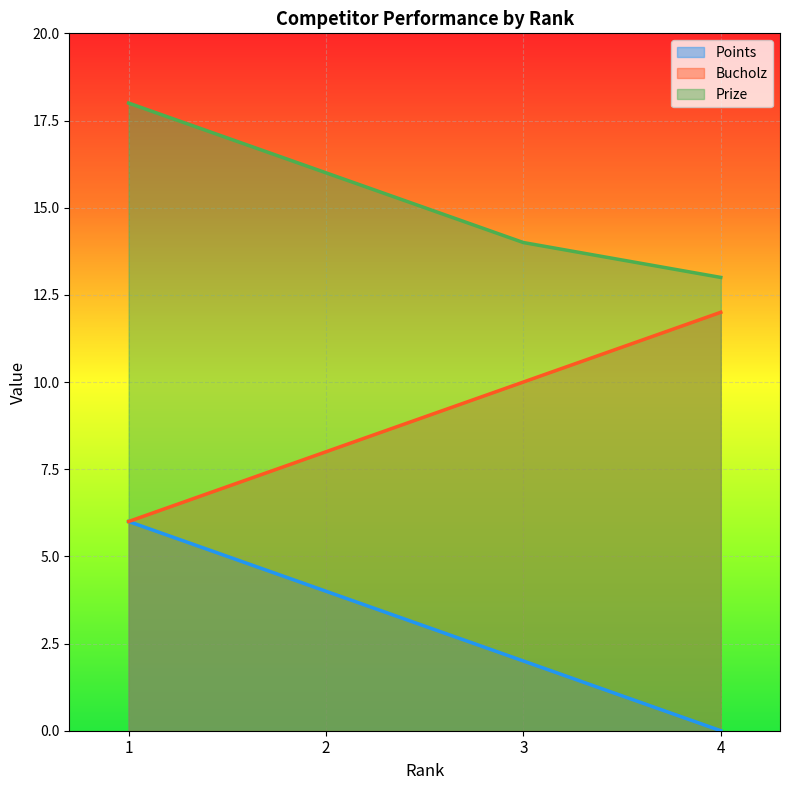

Reading right to left, extract all data points from this chart.

Points: 4=0	3=2	2=4	1=6
Bucholz: 4=12	3=10	2=8	1=6
Prize: 4=13	3=14	2=16	1=18